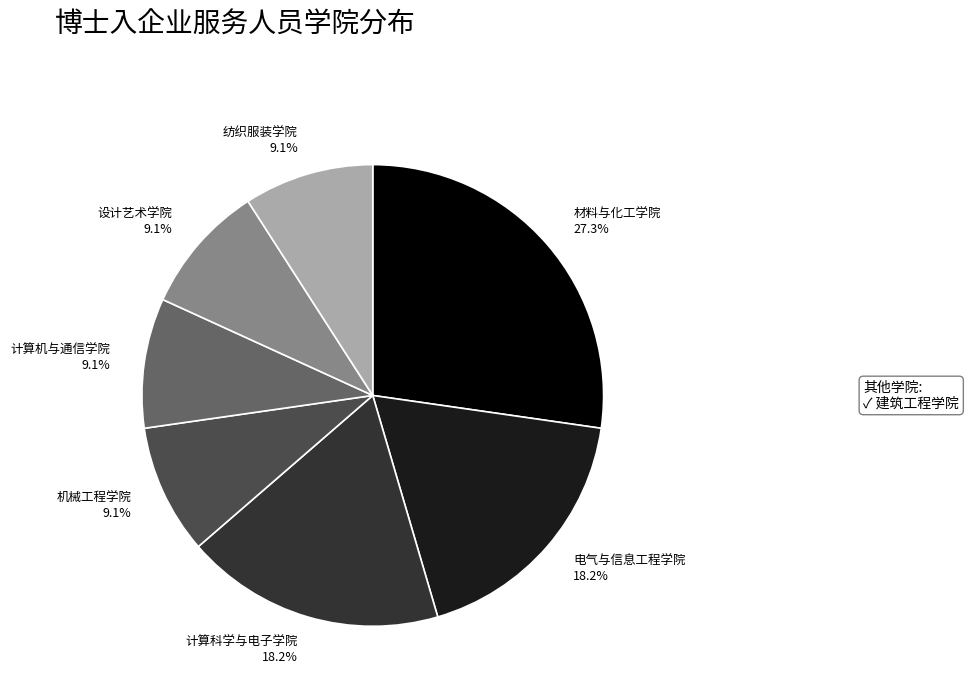

How much of the chart is everything except 计算机与通信学院?

90.9%